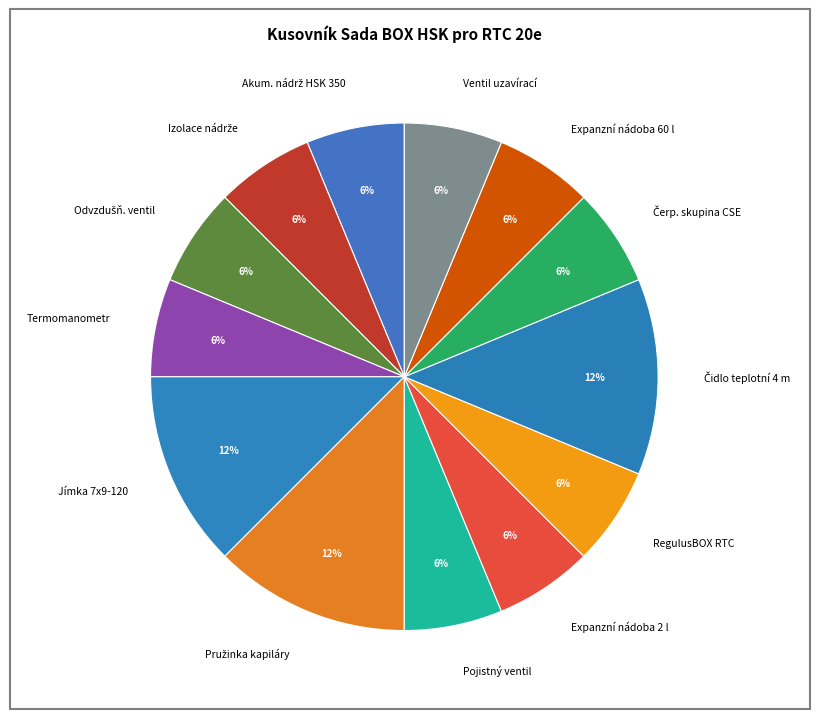

How many slices are in this pie chart?

13